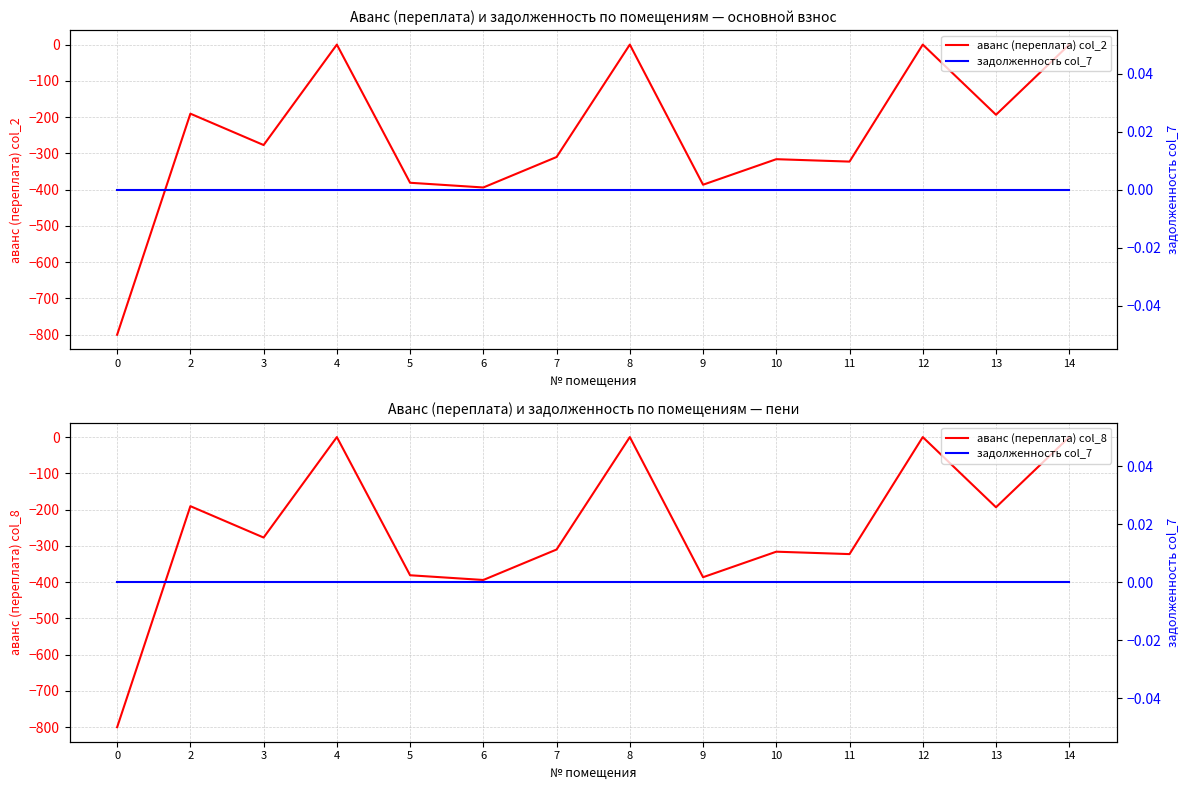

Reading right to left, list all the values displayed in this chart.

аванс (переплата) col_2: 14=0.0	13=-193.5	12=0.0	11=-322.6	10=-316.0	9=-386.4	8=0.0	7=-310.0	6=-394.0	5=-381.0	4=0.0	3=-277.0	2=-190.5	0=-800.0
аванс (переплата) col_8: 14=0.0	13=-193.5	12=0.0	11=-322.6	10=-316.0	9=-386.4	8=0.0	7=-310.0	6=-394.0	5=-381.0	4=0.0	3=-277.0	2=-190.5	0=-800.0
задолженность col_7: 14=0.0	13=0.0	12=0.0	11=0.0	10=0.0	9=0.0	8=0.0	7=0.0	6=0.0	5=0.0	4=0.0	3=0.0	2=0.0	0=0.0